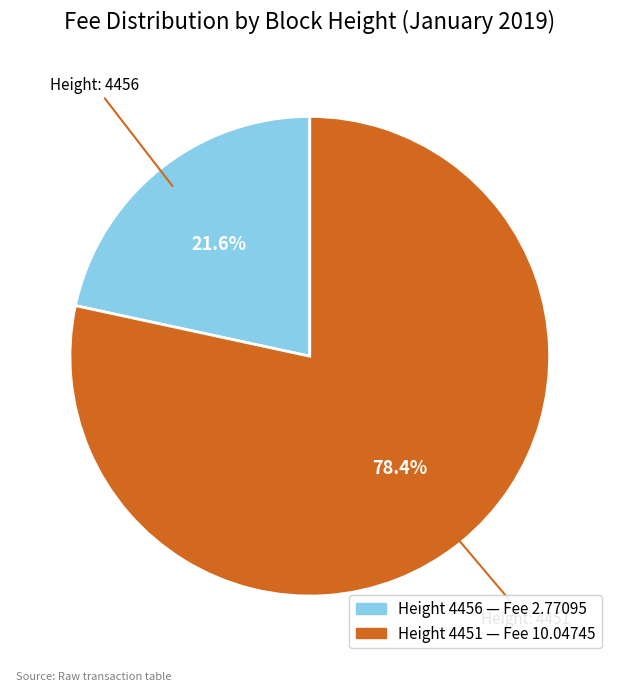

Is there any slice that represents more than half of the pie?

Yes